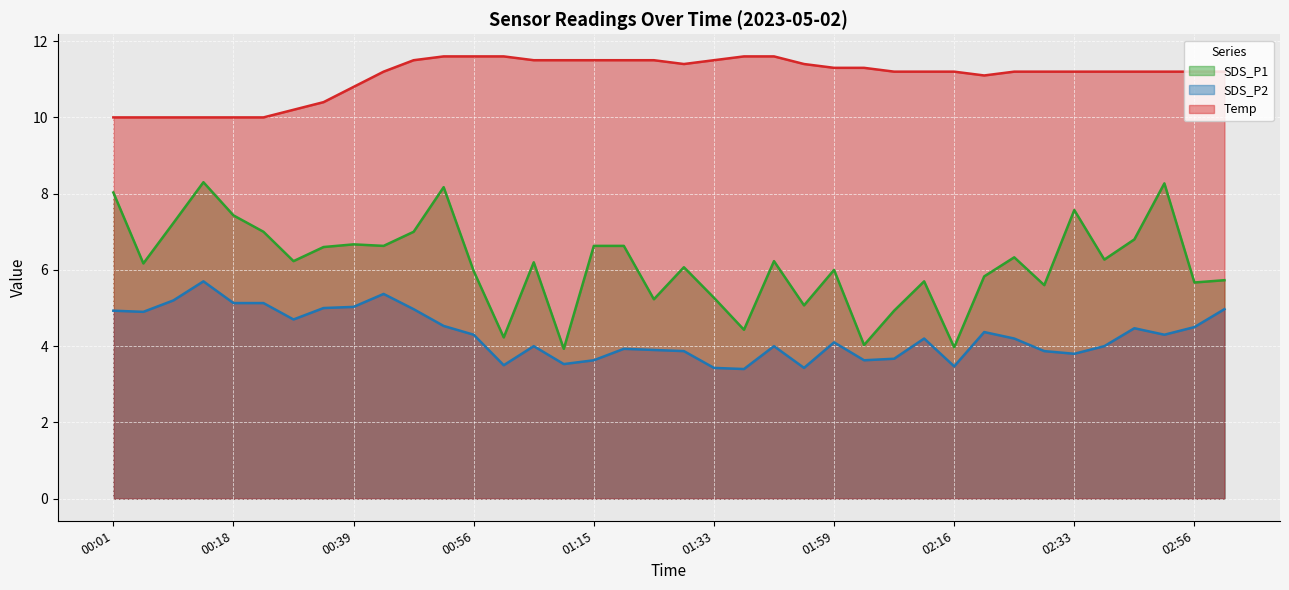

At how many categories does at least one series exceed 5?

38